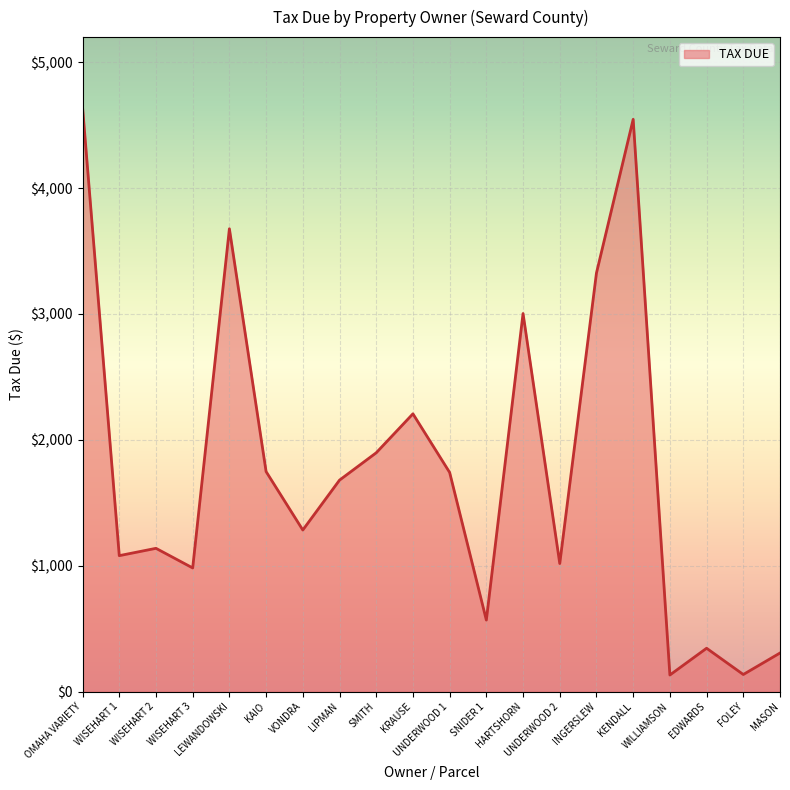

Count the number of categories in the chart.

20